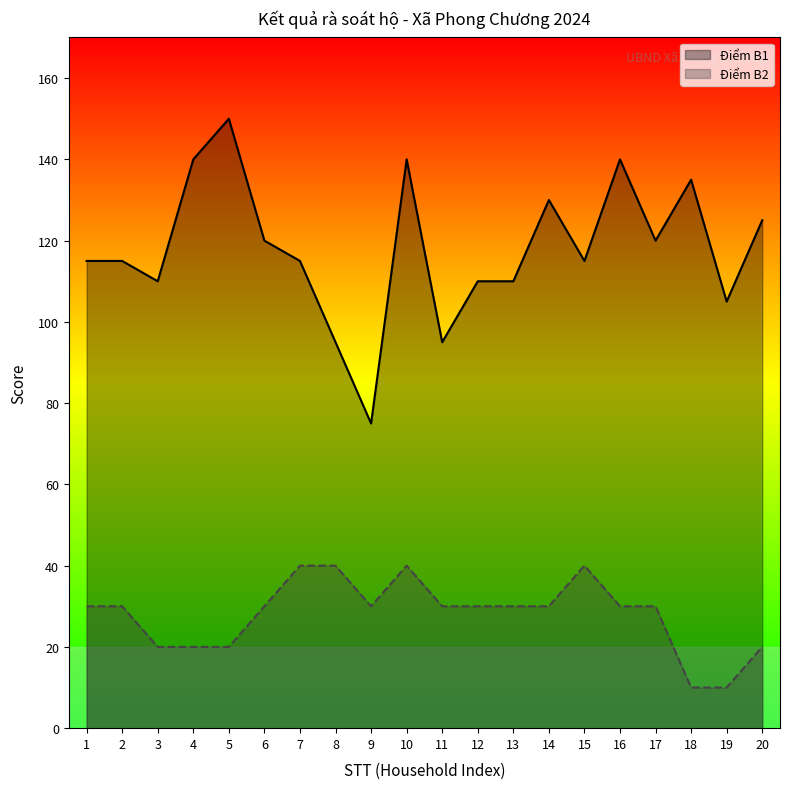

Which label corresponds to the smallest value in the chart?

18